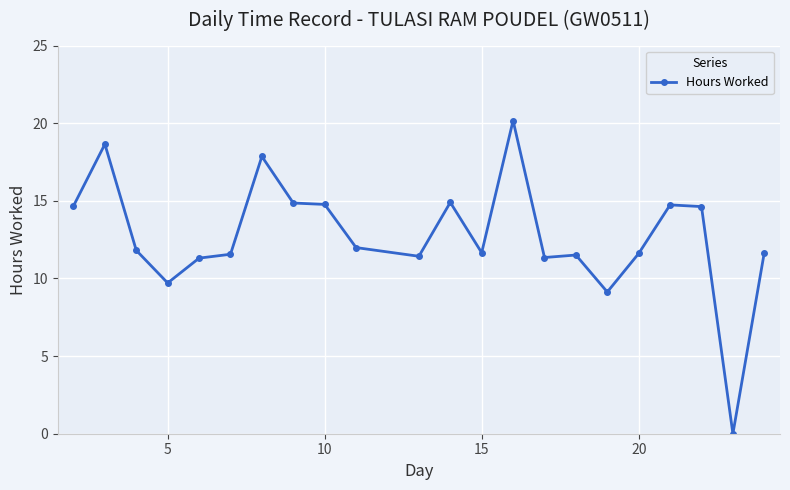

What is the difference between the maximum and minimum values?

20.2